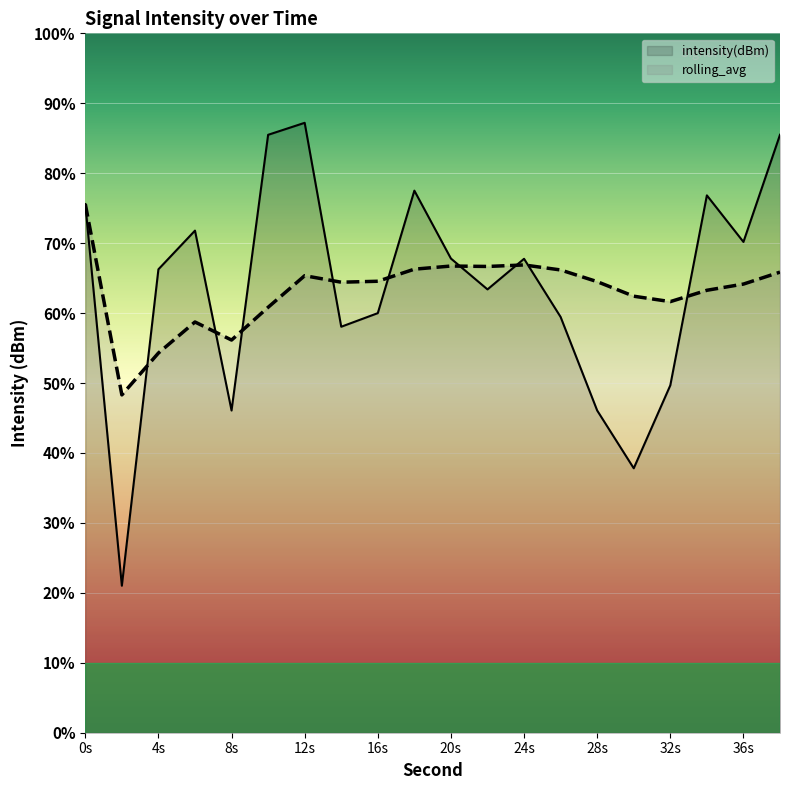

What are all the series names shown in the legend?

intensity(dBm), rolling_avg